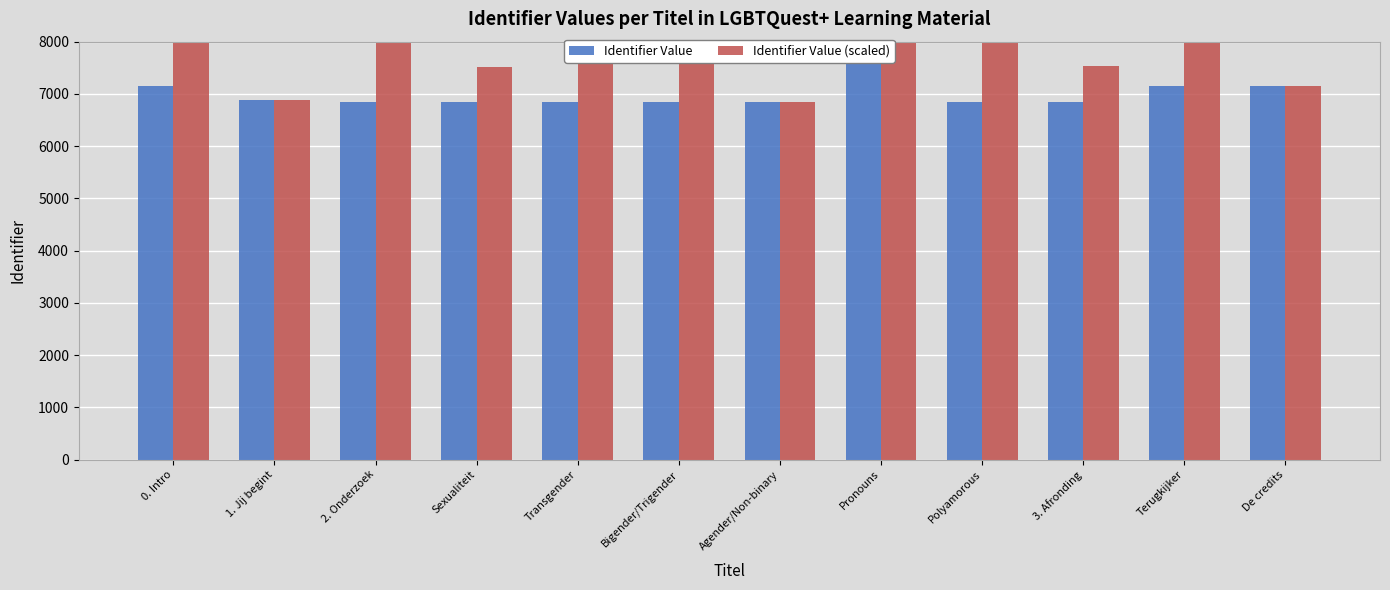

At how many categories does at least one series exceed 8831?

5